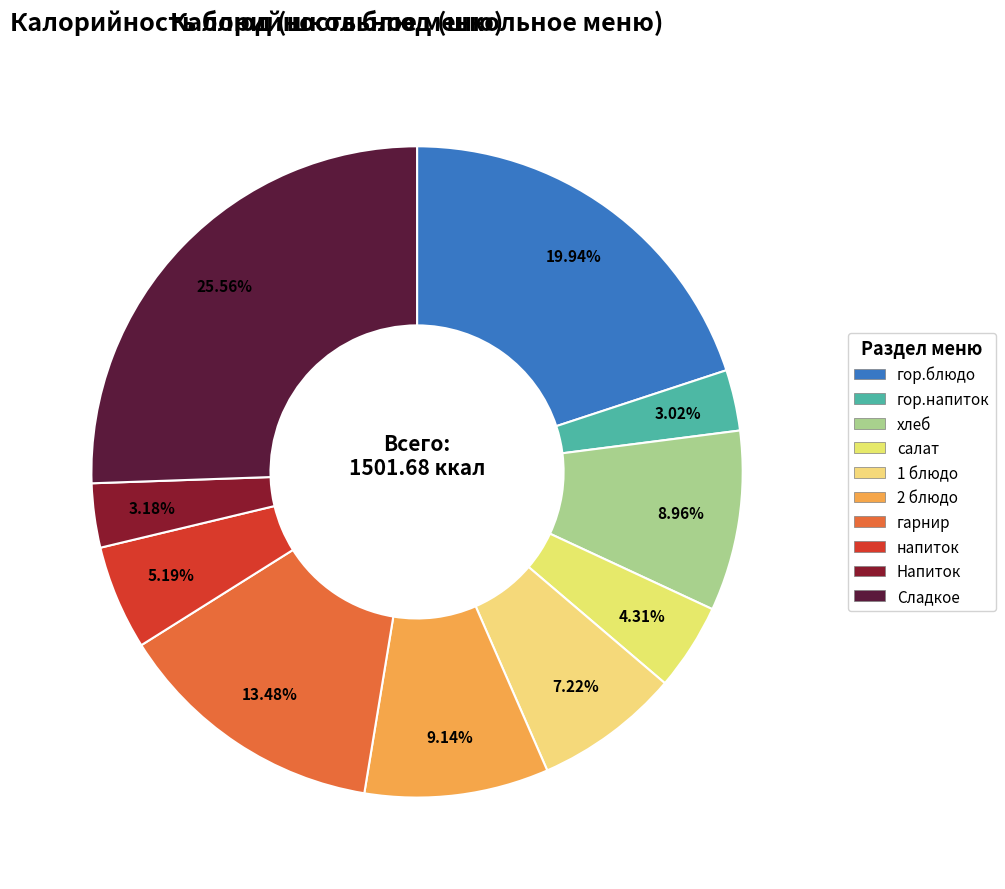

How many slices are in this pie chart?

10